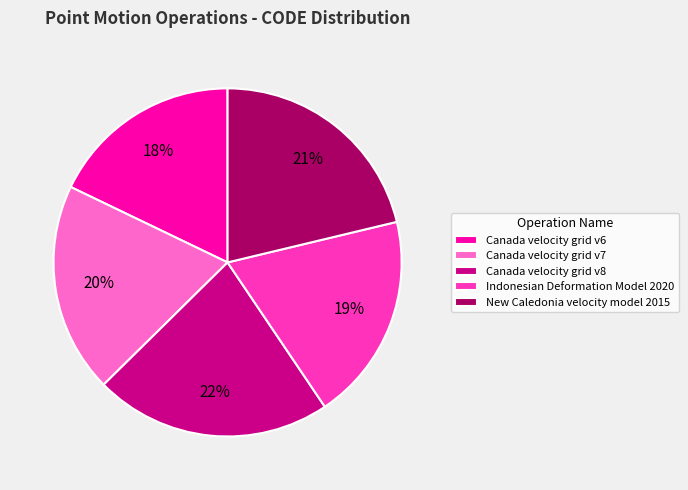

Which has a higher value, New Caledonia velocity model 2015 or Canada velocity grid v7?

New Caledonia velocity model 2015